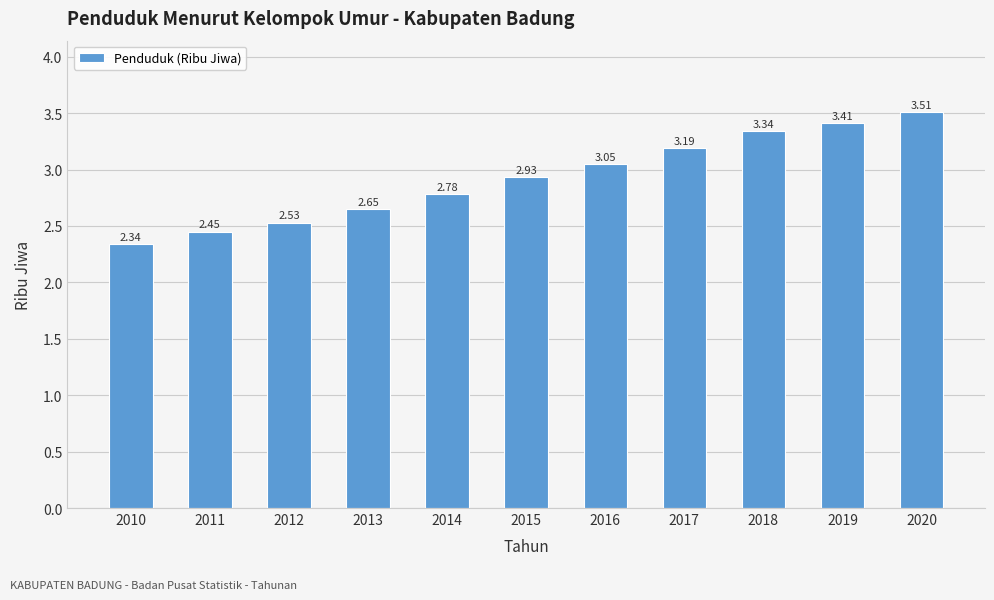

At which label is the value closest to 2?

2010